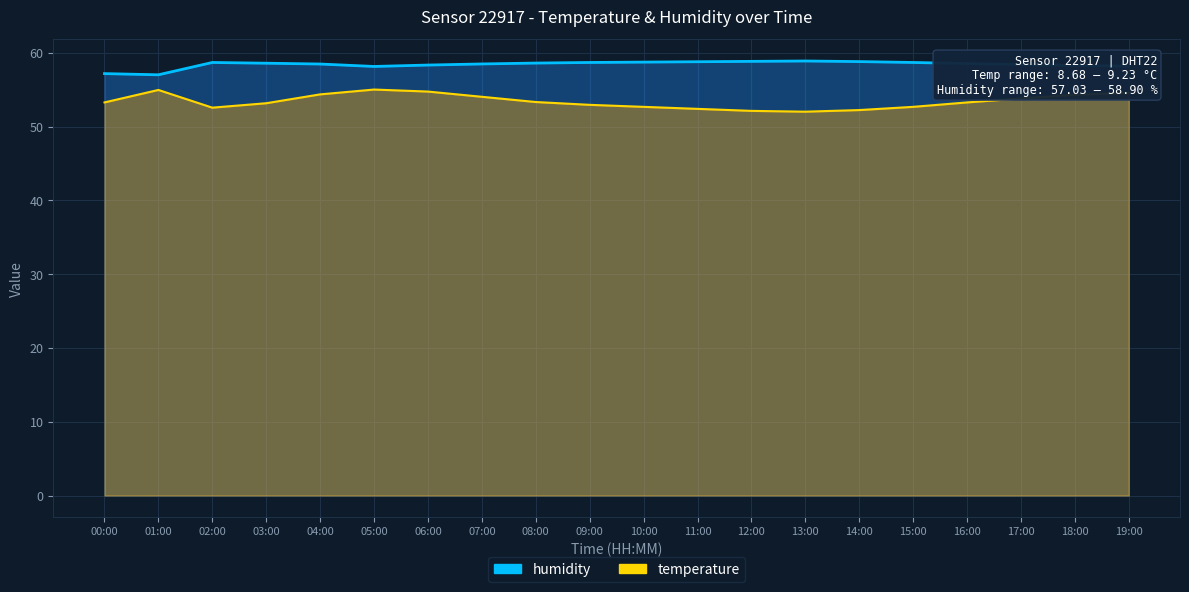

At which category is the sum across all series the highest?

05:00